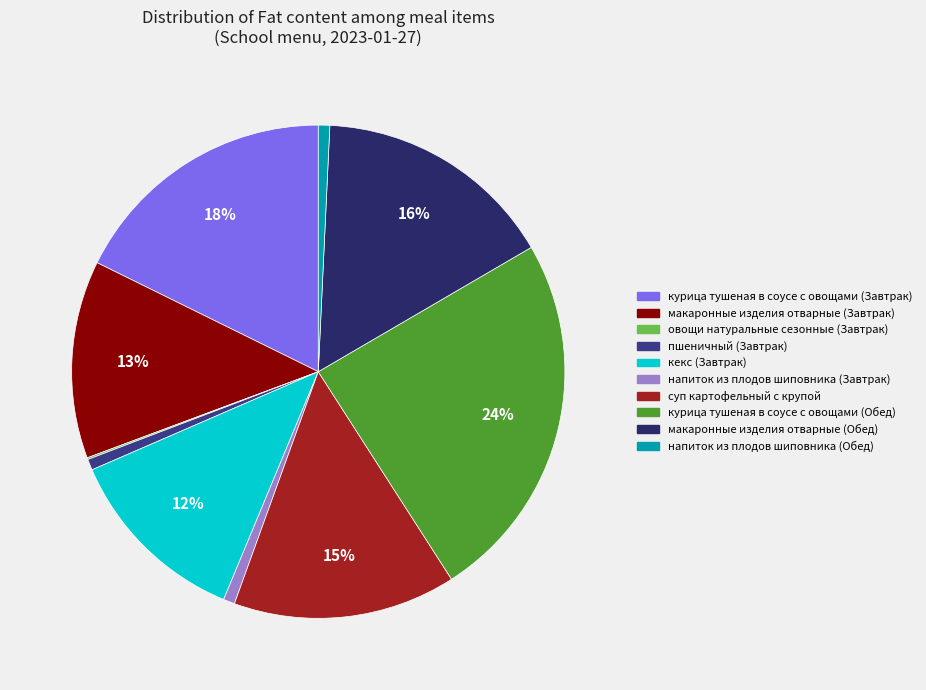

Between пшеничный (Завтрак) and макаронные изделия отварные (Завтрак), which is larger?

макаронные изделия отварные (Завтрак)